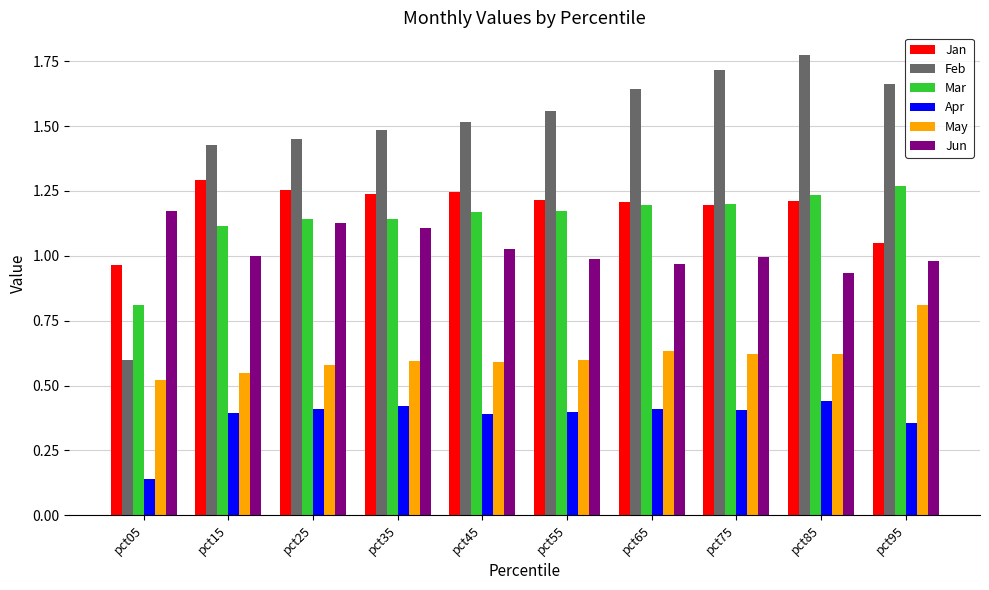

The value of Apr at pct65 is 0.6. True or false?

False